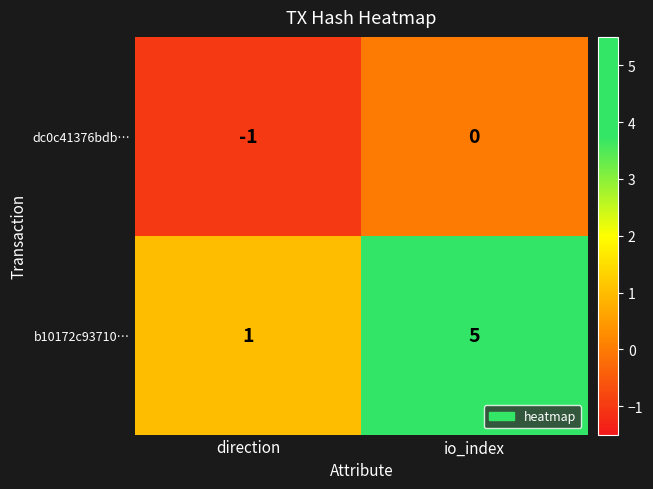

What value does the b10172c93710… series have at io_index?

5